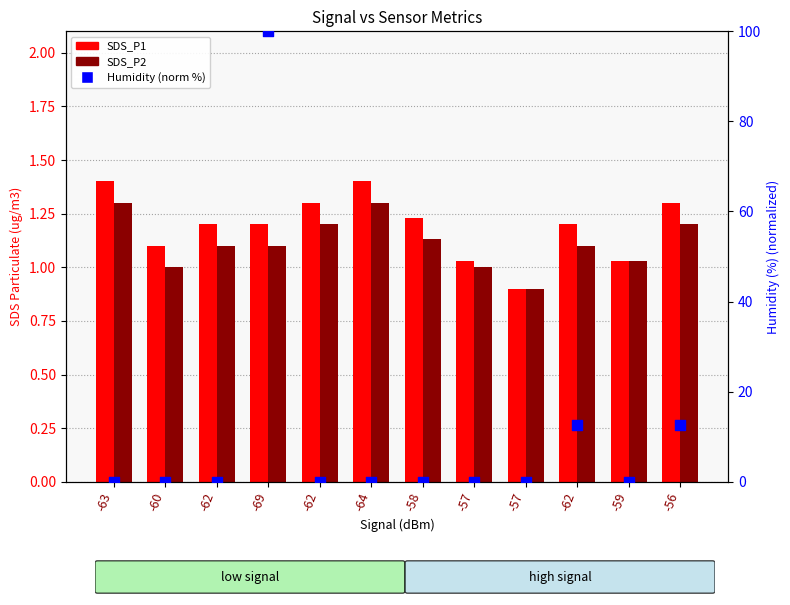

What are all the series names shown in the legend?

SDS_P1, SDS_P2, Humidity (norm %)